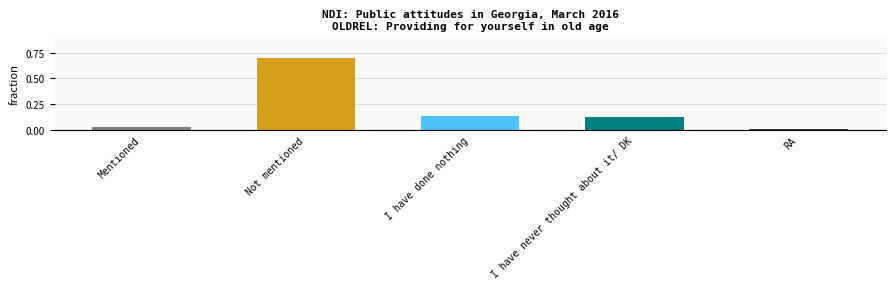

Where is the data nearest to the value 0?

RA